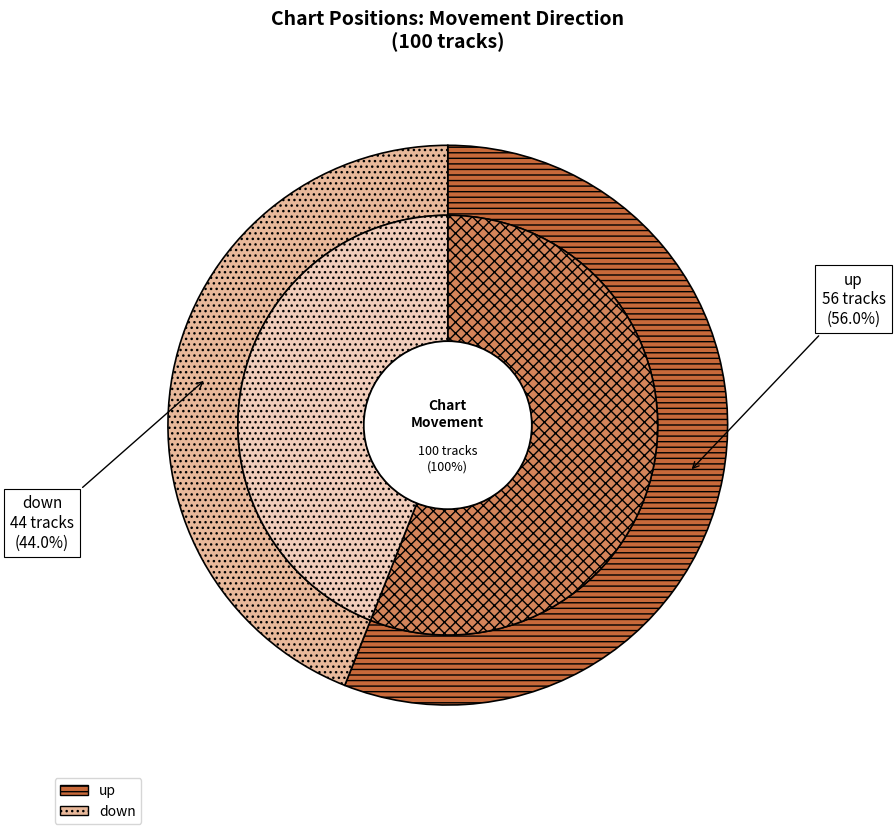

Is there any slice that represents more than half of the pie?

Yes